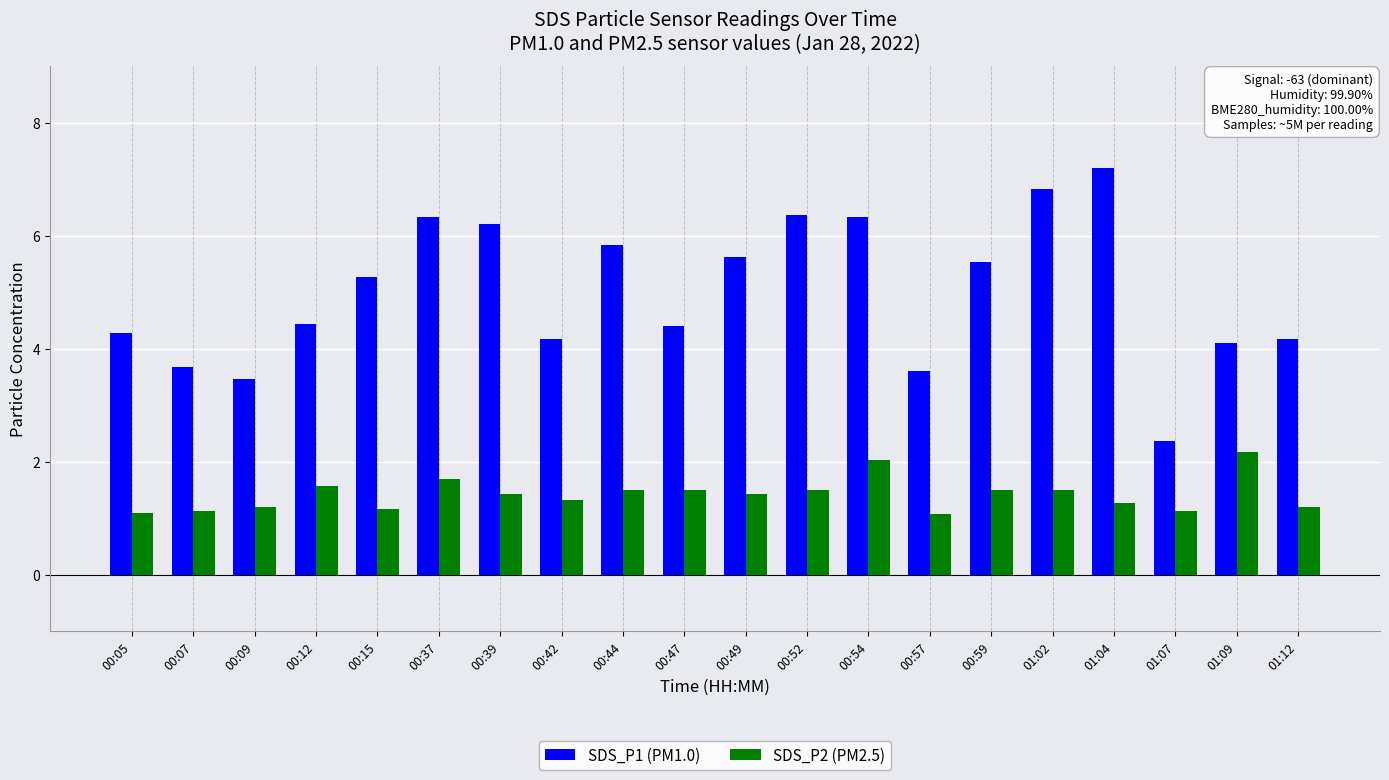

What are all the series names shown in the legend?

SDS_P1 (PM1.0), SDS_P2 (PM2.5)